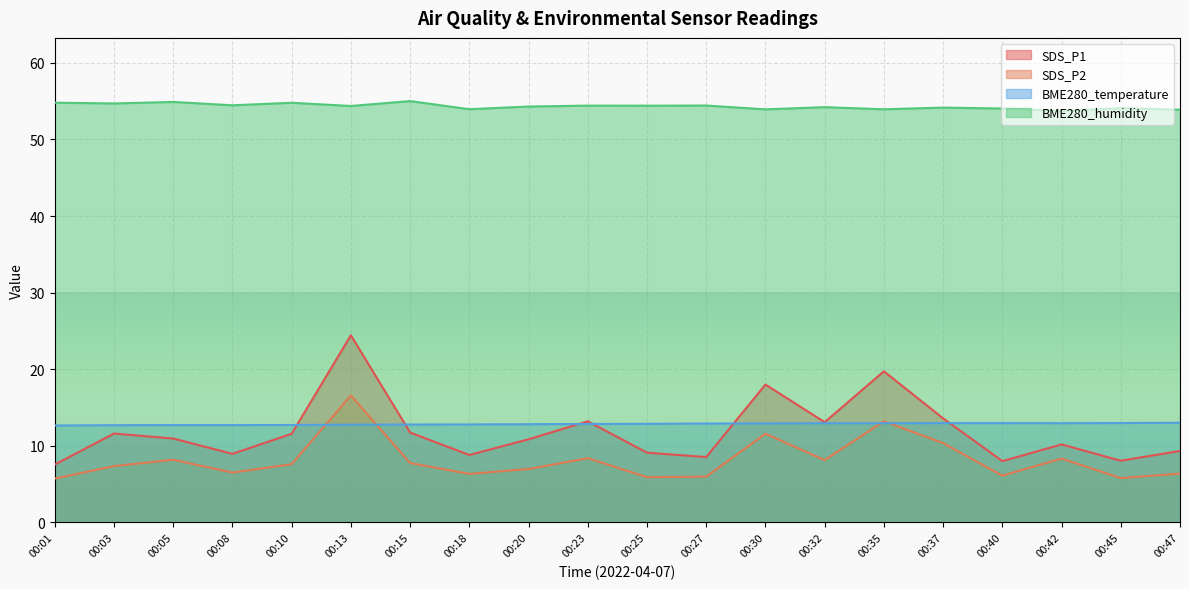

True or false: SDS_P1 has more than 0 points higher than both neighbors.

True